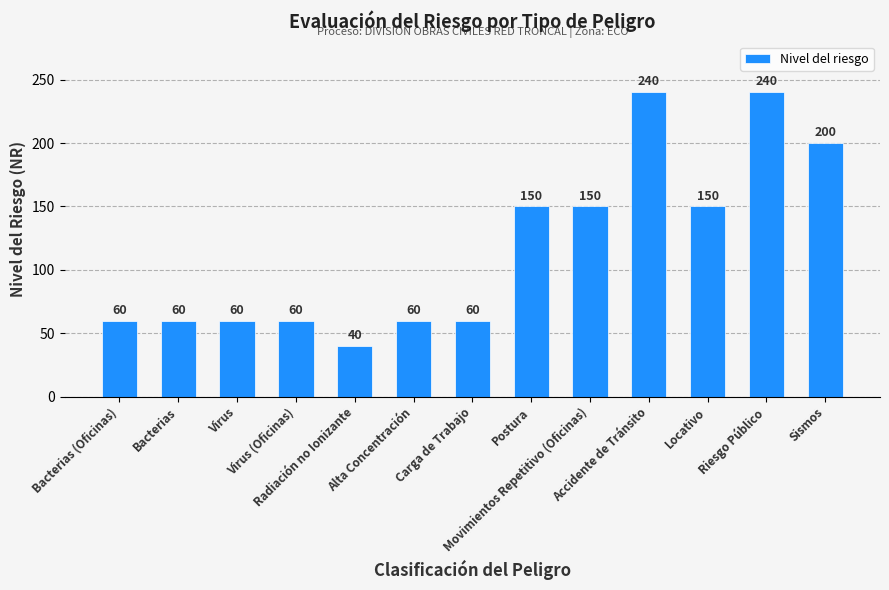

How many data points are less than 60?

1